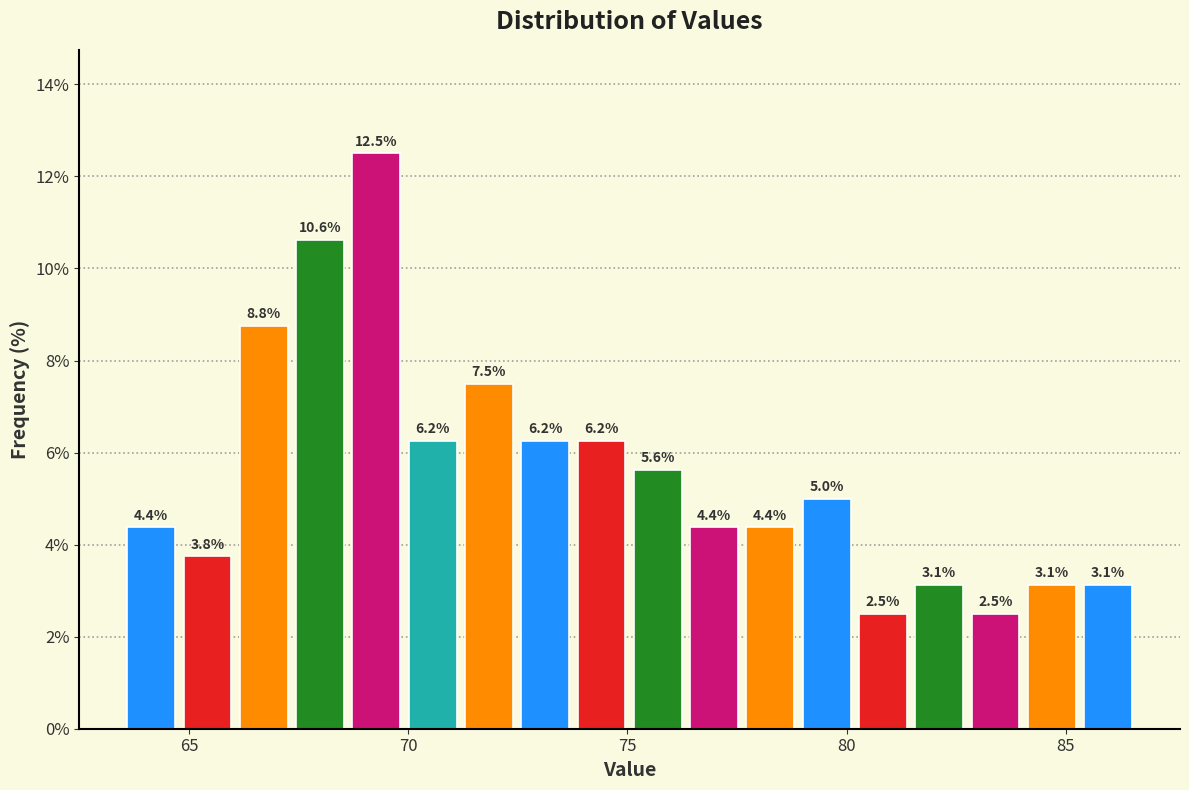

Read against the x-axis, roughly where is the centre of the tallest bar?

69.5